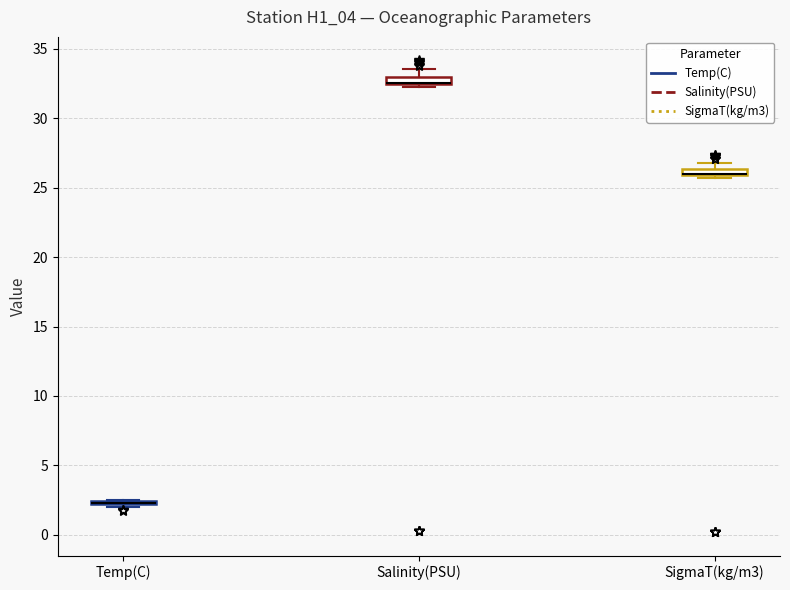

Where is the lower edge of the box for Salinity(PSU) on the y-axis? The values are not printed on the chart, so give them approximately, as read against the axis.

32.5